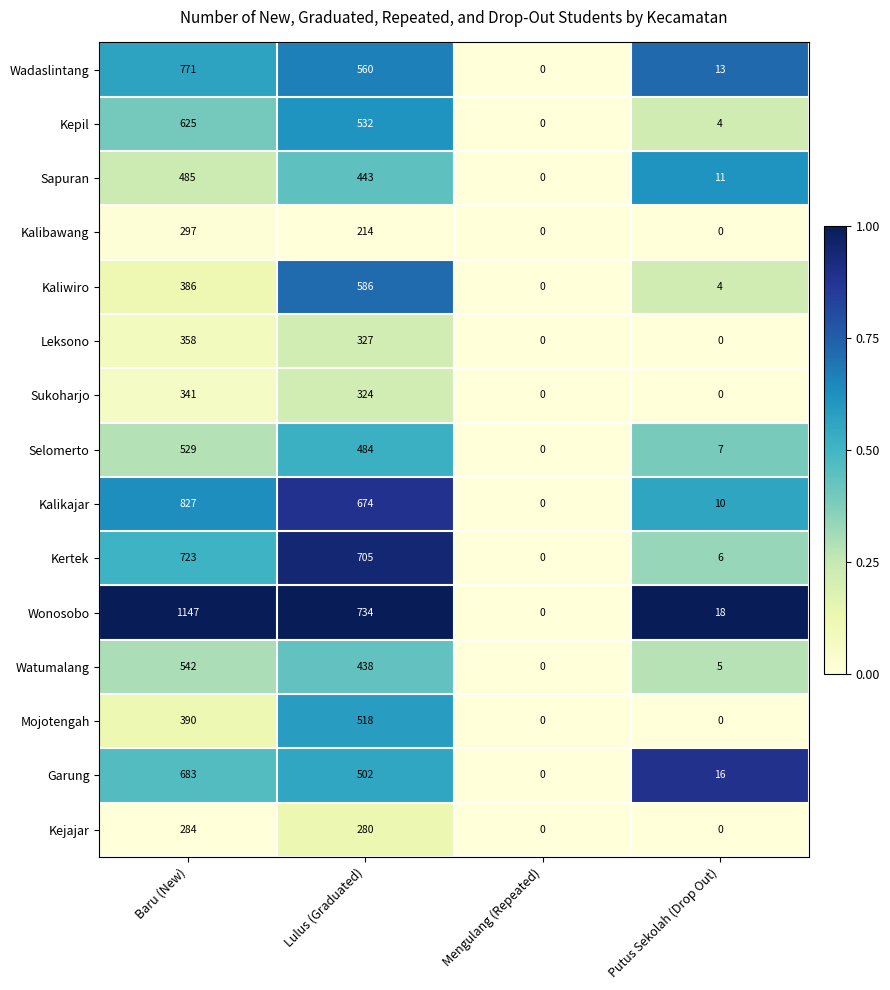

What is the sum of the Garung values at Putus Sekolah (Drop Out) and Baru (New)?

699